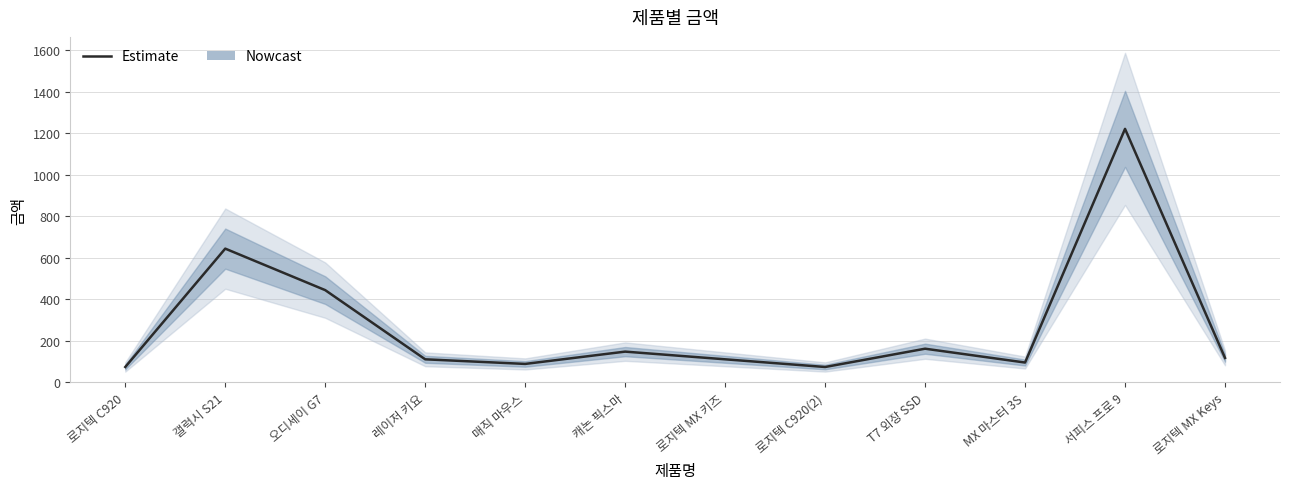

How many points are lower than both their immediate neighbors (excluding endpoints)?

3